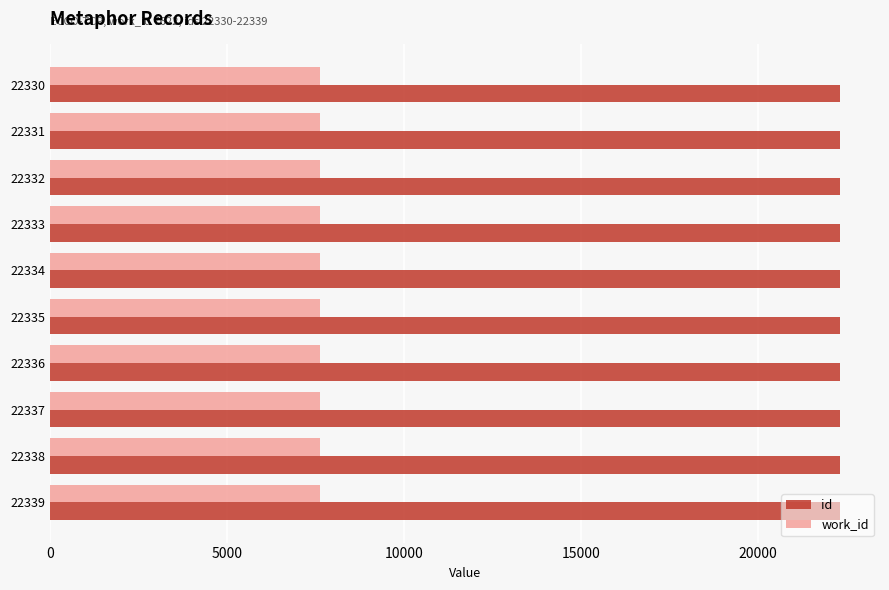

Which series has the largest total across all categories?

id